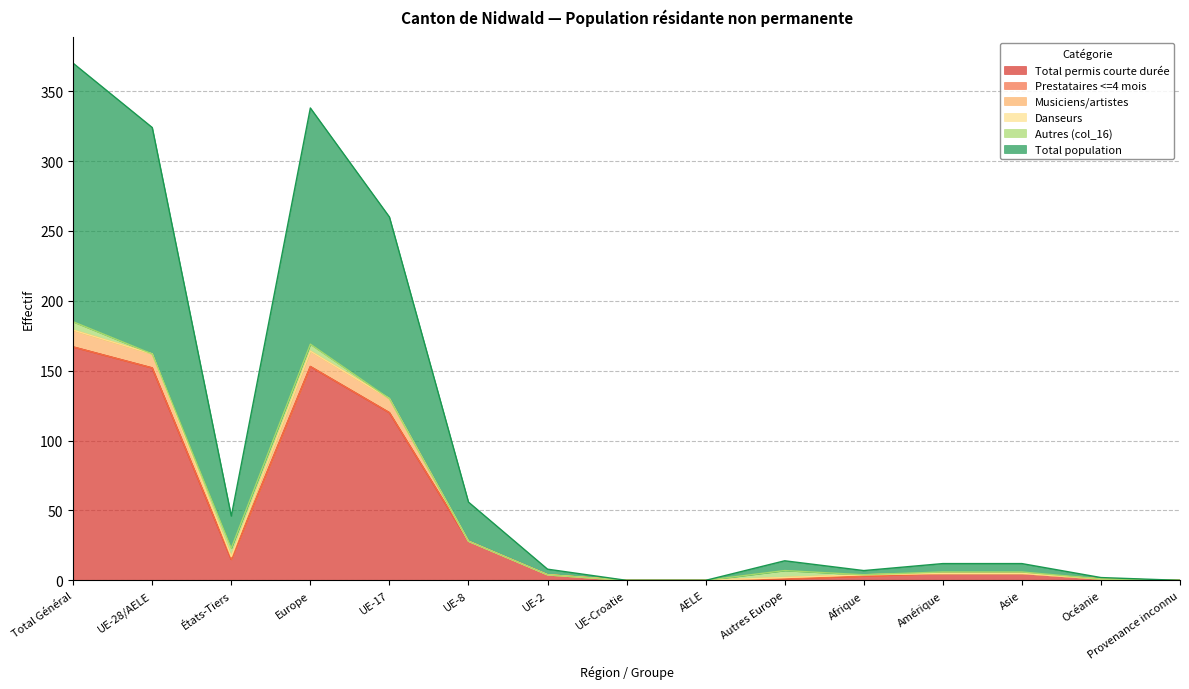

What is the difference between the maximum and second lowest values in the Total population series?

370